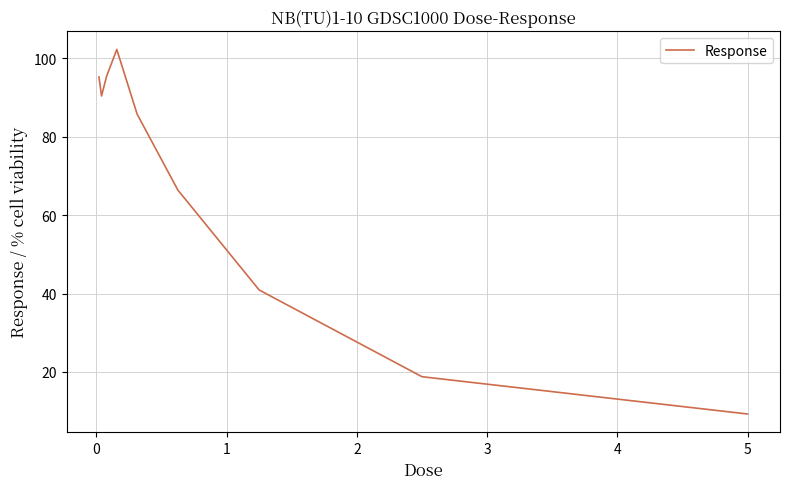

What is the smallest value displayed?

9.3